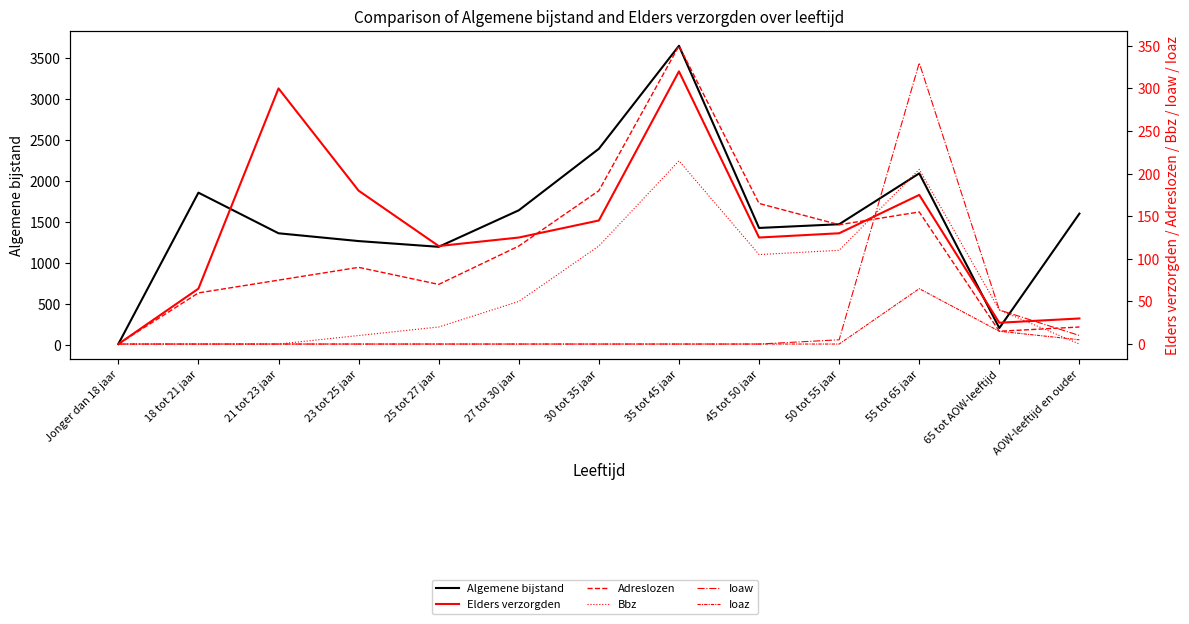

How many interior local peaks does the Ioaw series have?

1